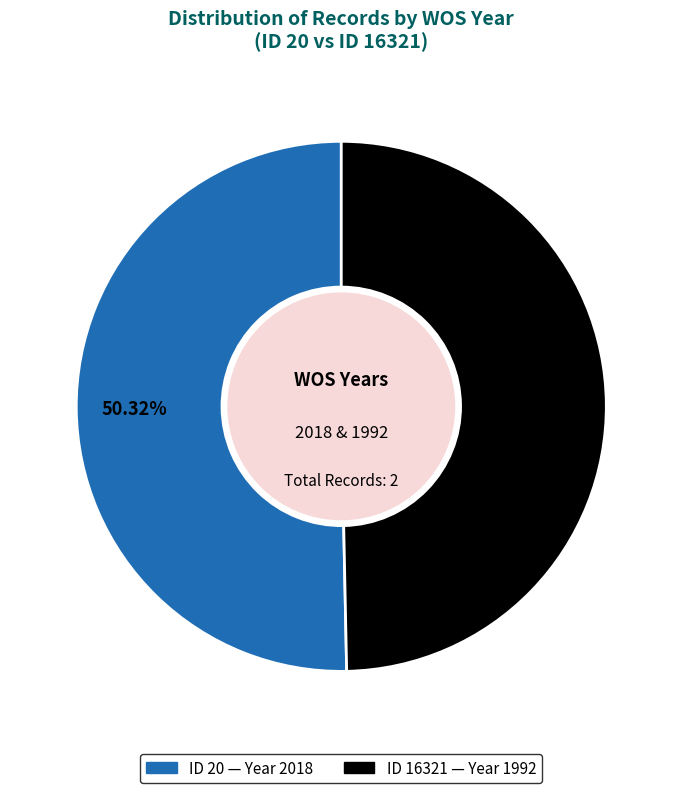

Does any single category account for the majority?

Yes